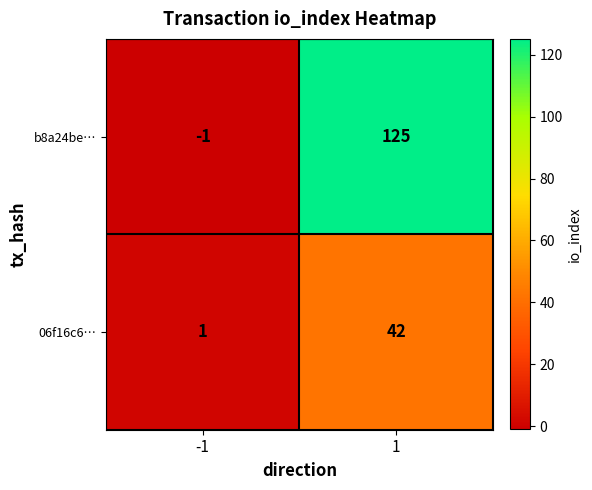

Which series has the largest total across all categories?

b8a24be…